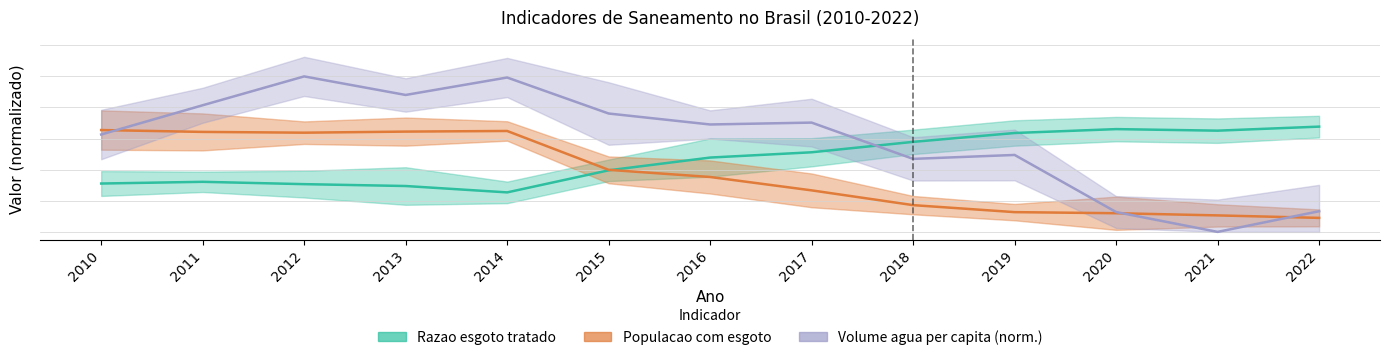

What are all the series names shown in the legend?

Razao esgoto tratado, Populacao com esgoto, Volume agua per capita